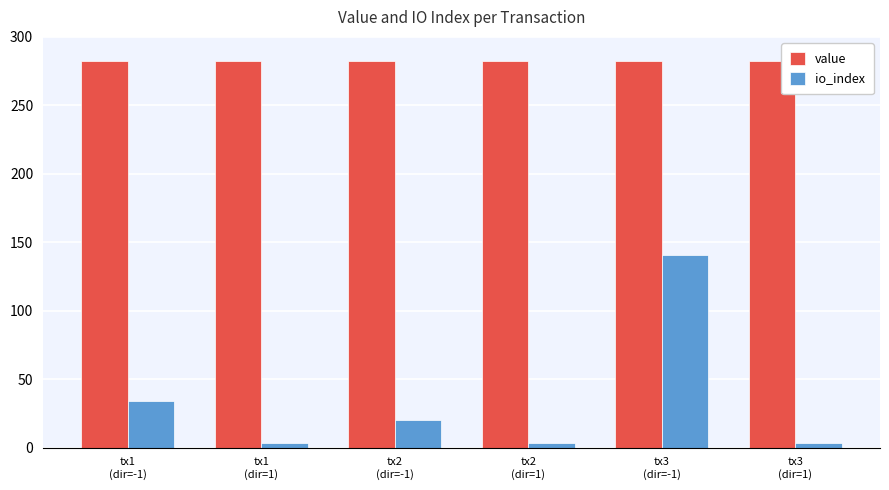

The value series shows 481.2 at tx3
(dir=-1). True or false?

False